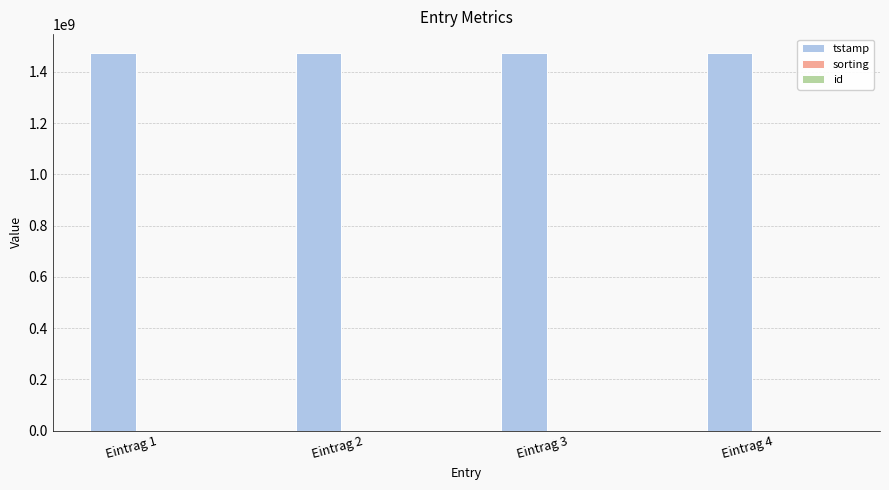

What is the maximum value shown in the chart?

1473154736